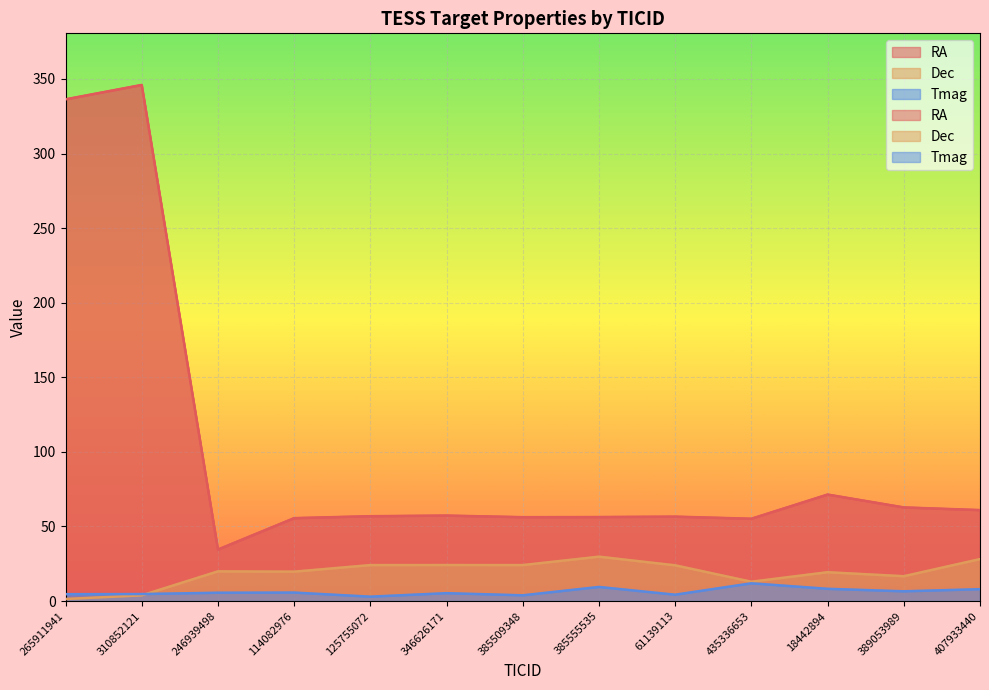

At which label does RA first exceed 56?

265911941